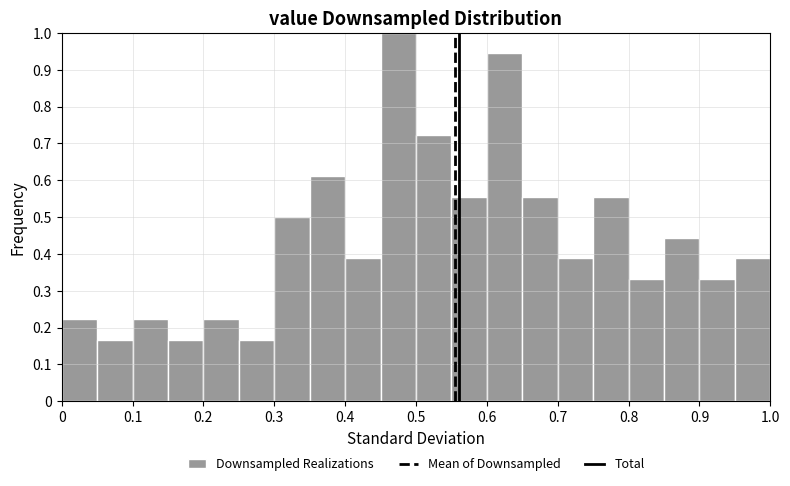

Which range on the x-axis has the tallest bar?

0.45 to 0.50